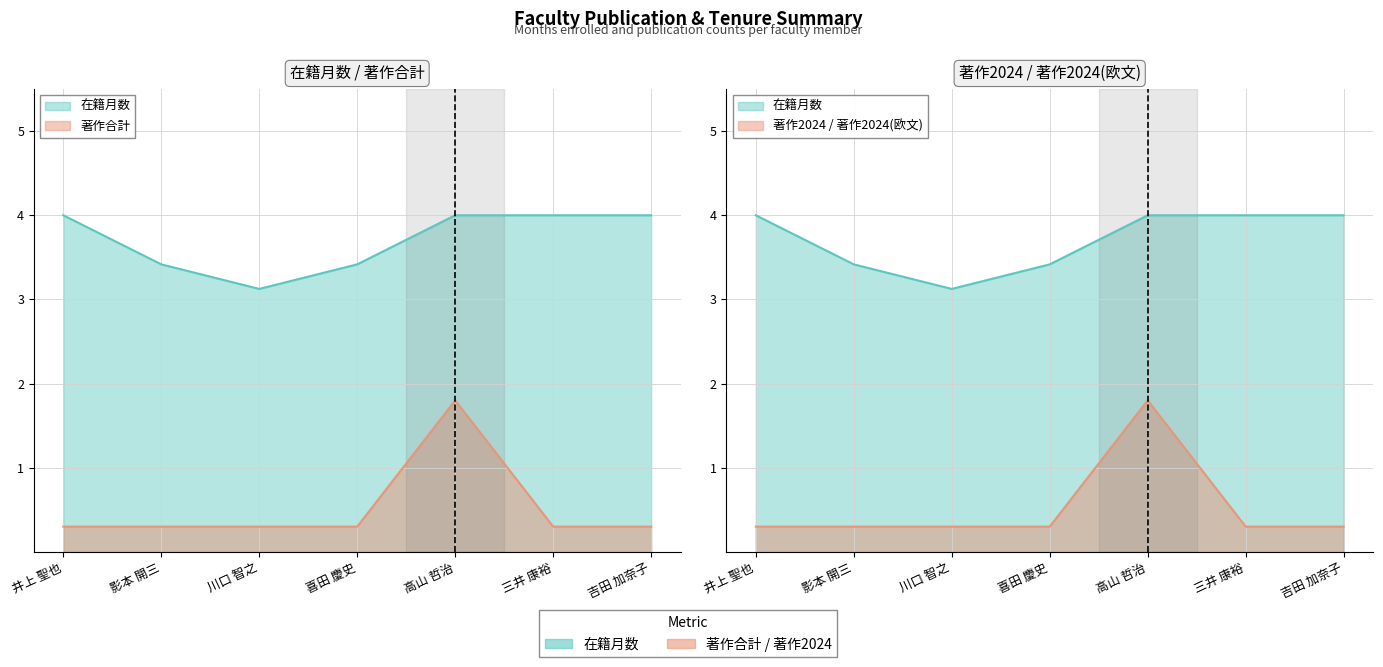

Does the chart have visible grid lines?

Yes